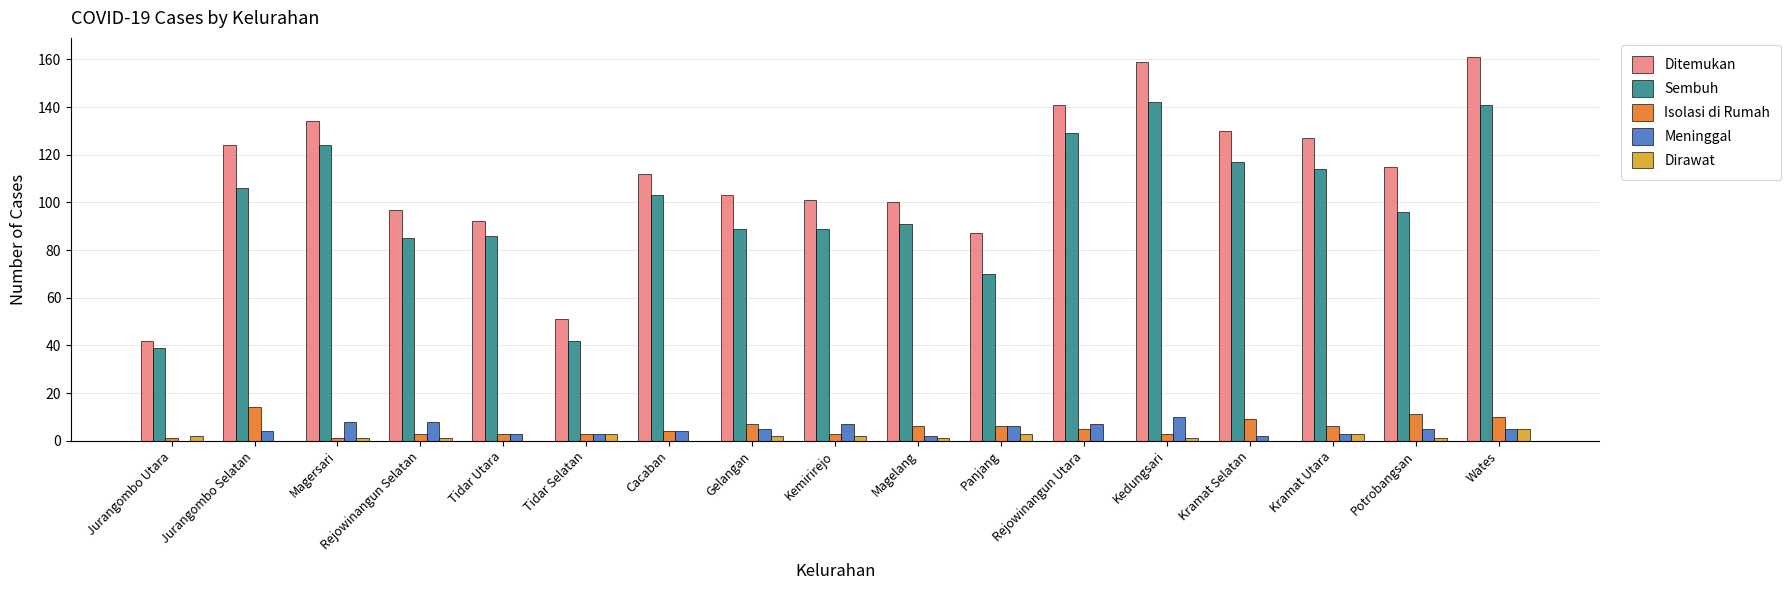

Is it true that Meninggal equals 7 at Rejowinangun Utara?

True